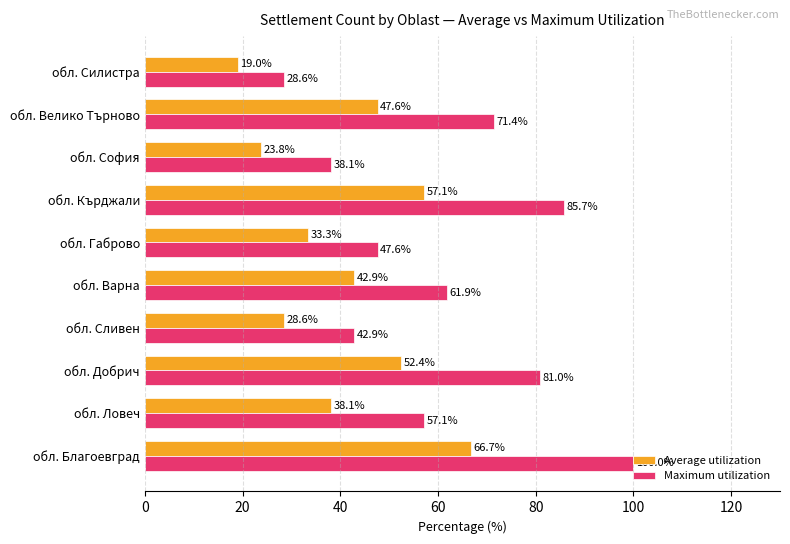

Which series has the largest range (max minus min)?

Maximum utilization